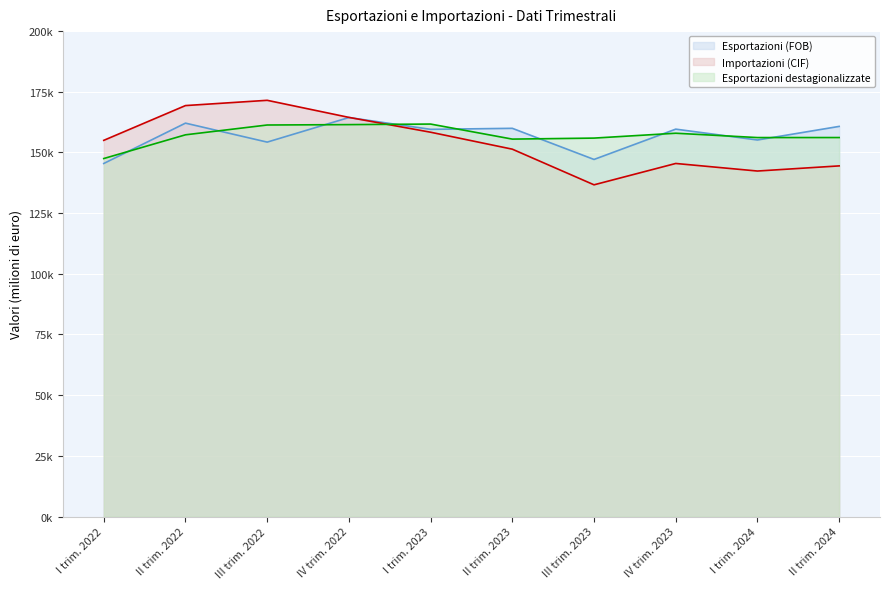

What is the difference between the maximum and minimum values in the Esportazioni destagionalizzate series?

14204.0